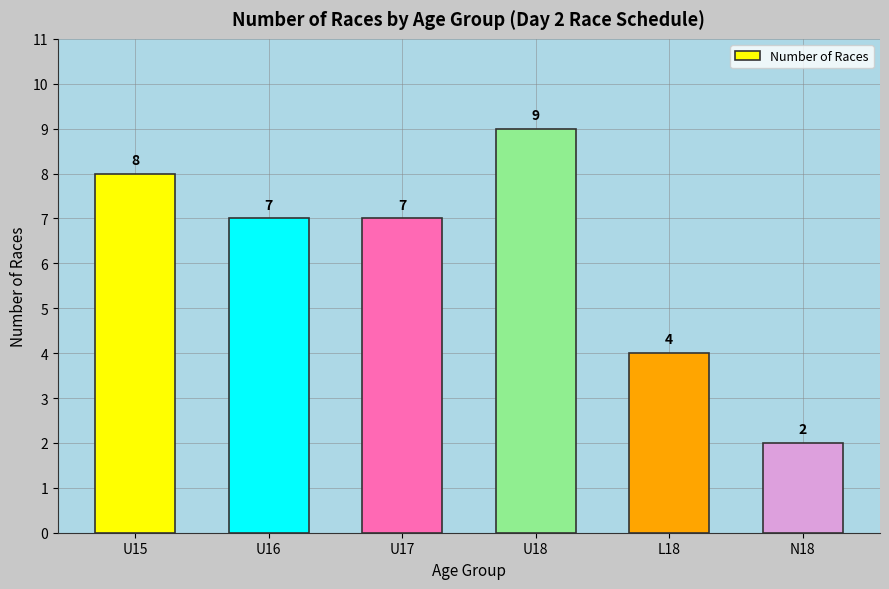

Reading left to right, list all the values displayed in this chart.

8	7	7	9	4	2